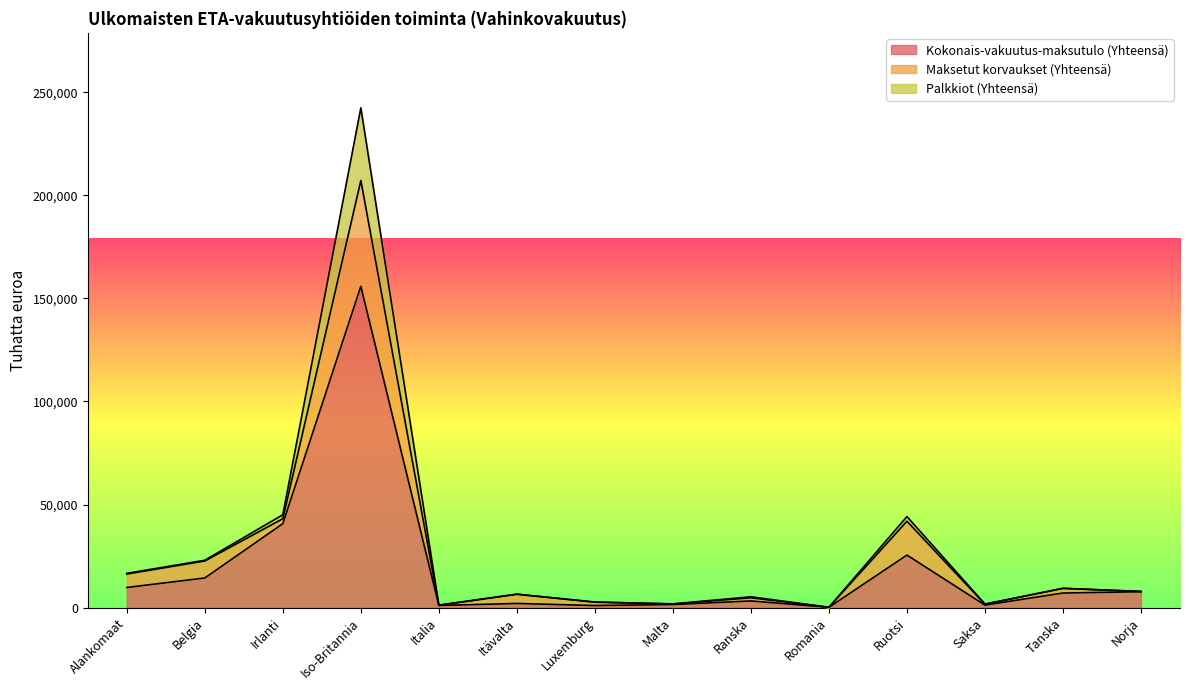

What position from the left is Saksa?

12